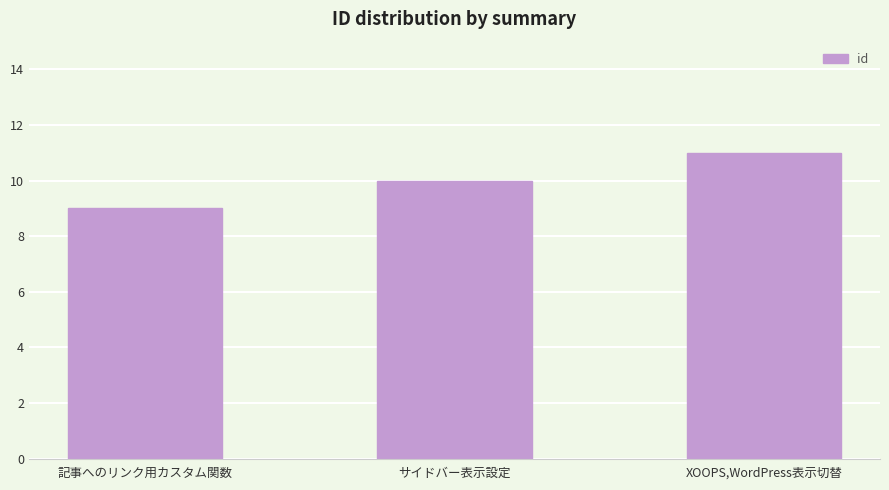

At which label is the value closest to 10?

サイドバー表示設定